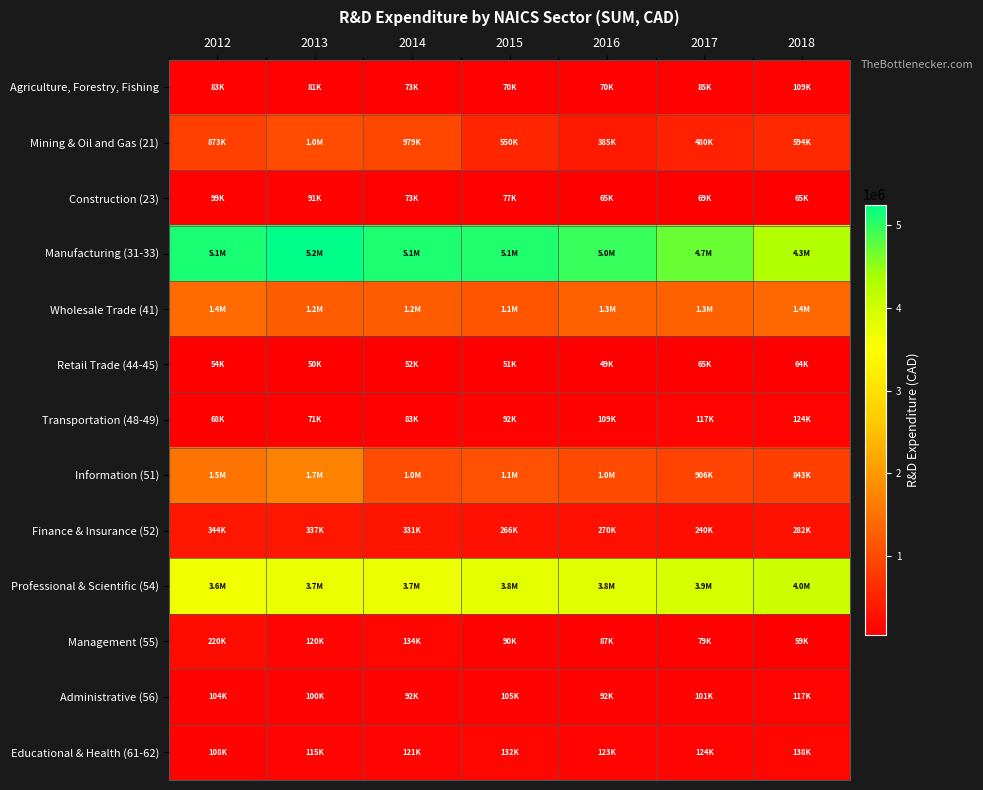

What is the minimum value shown in the chart?

48878